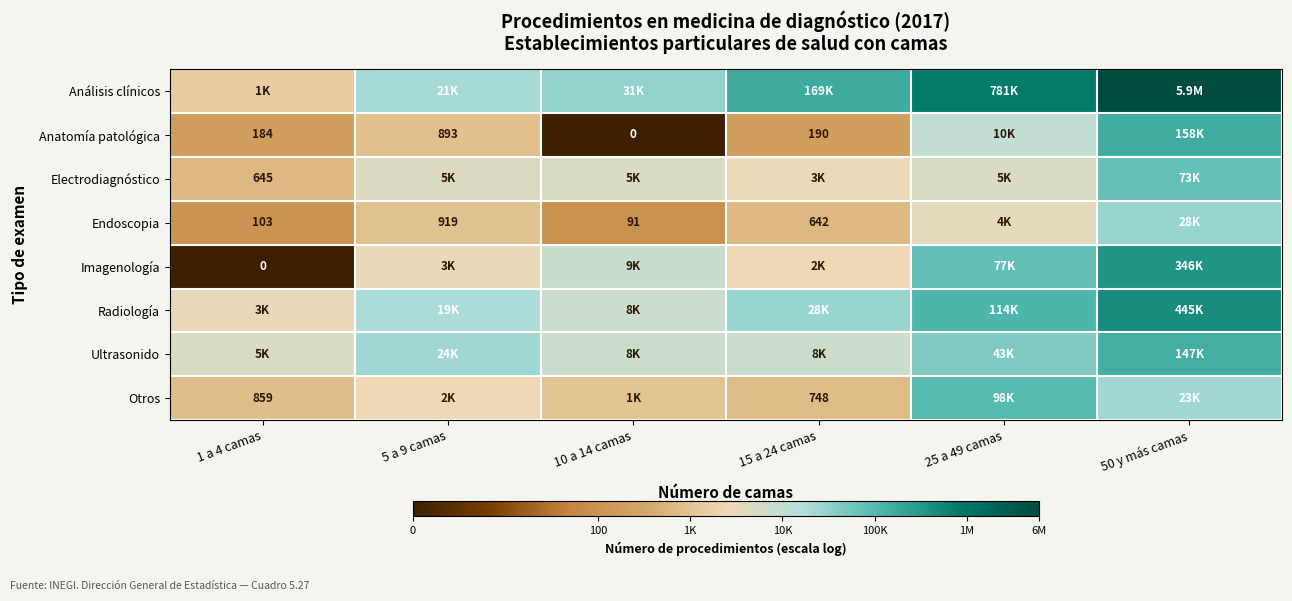

The value of Análisis clínicos at 5 a 9 camas is 14.6. True or false?

False